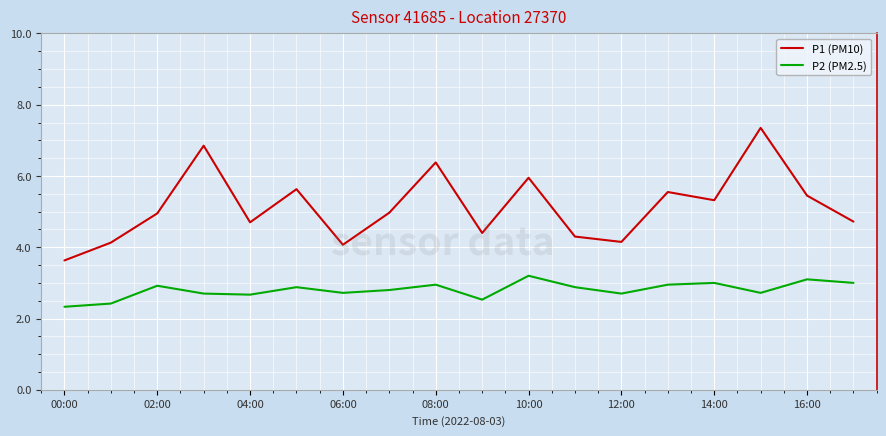

What is the difference between the maximum and minimum values in the P2 (PM2.5) series?

0.9